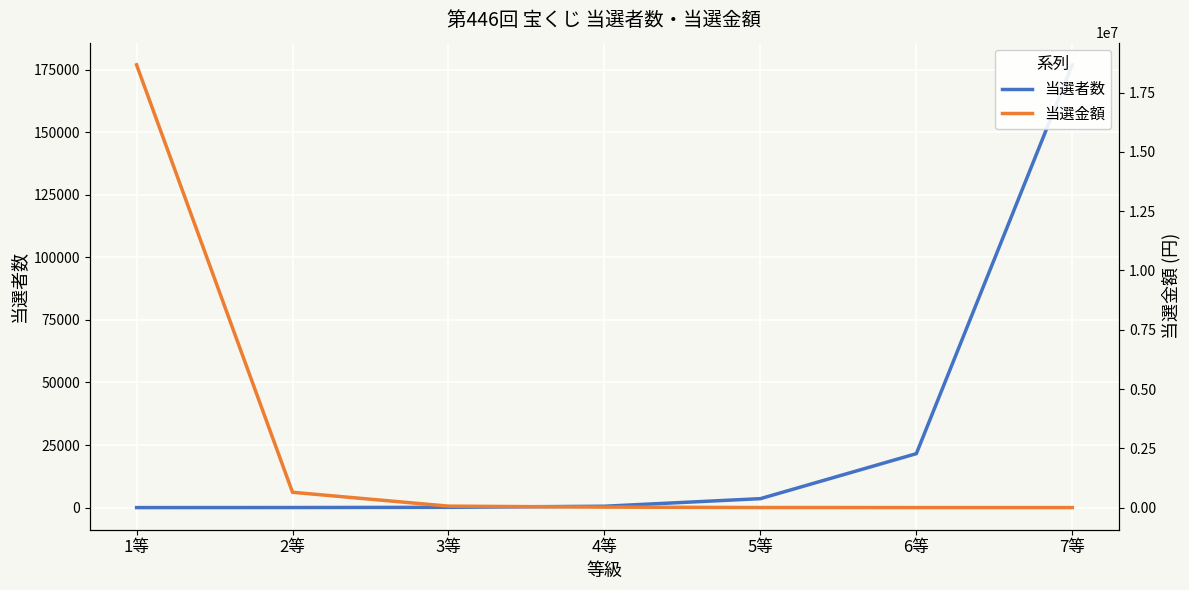

What is the spread (max minus min) of values at 4等?

19461